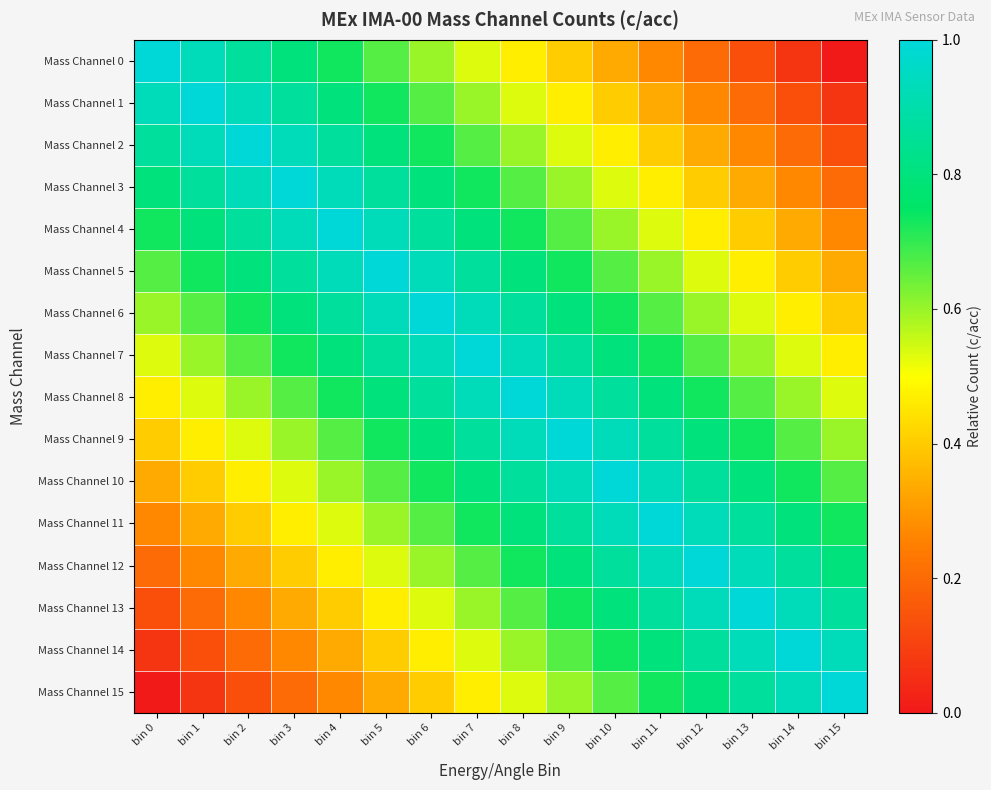

Reading right to left, what are all the values shown in this chart?

Mass Channel 0: bin 15=0.0	bin 14=0.1	bin 13=0.1	bin 12=0.2	bin 11=0.3	bin 10=0.3	bin 9=0.4	bin 8=0.5	bin 7=0.5	bin 6=0.6	bin 5=0.7	bin 4=0.7	bin 3=0.8	bin 2=0.9	bin 1=0.9	bin 0=1.0
Mass Channel 1: bin 15=0.1	bin 14=0.1	bin 13=0.2	bin 12=0.3	bin 11=0.3	bin 10=0.4	bin 9=0.5	bin 8=0.5	bin 7=0.6	bin 6=0.7	bin 5=0.7	bin 4=0.8	bin 3=0.9	bin 2=0.9	bin 1=1.0	bin 0=0.9
Mass Channel 2: bin 15=0.1	bin 14=0.2	bin 13=0.3	bin 12=0.3	bin 11=0.4	bin 10=0.5	bin 9=0.5	bin 8=0.6	bin 7=0.7	bin 6=0.7	bin 5=0.8	bin 4=0.9	bin 3=0.9	bin 2=1.0	bin 1=0.9	bin 0=0.9
Mass Channel 3: bin 15=0.2	bin 14=0.3	bin 13=0.3	bin 12=0.4	bin 11=0.5	bin 10=0.5	bin 9=0.6	bin 8=0.7	bin 7=0.7	bin 6=0.8	bin 5=0.9	bin 4=0.9	bin 3=1.0	bin 2=0.9	bin 1=0.9	bin 0=0.8
Mass Channel 4: bin 15=0.3	bin 14=0.3	bin 13=0.4	bin 12=0.5	bin 11=0.5	bin 10=0.6	bin 9=0.7	bin 8=0.7	bin 7=0.8	bin 6=0.9	bin 5=0.9	bin 4=1.0	bin 3=0.9	bin 2=0.9	bin 1=0.8	bin 0=0.7
Mass Channel 5: bin 15=0.3	bin 14=0.4	bin 13=0.5	bin 12=0.5	bin 11=0.6	bin 10=0.7	bin 9=0.7	bin 8=0.8	bin 7=0.9	bin 6=0.9	bin 5=1.0	bin 4=0.9	bin 3=0.9	bin 2=0.8	bin 1=0.7	bin 0=0.7
Mass Channel 6: bin 15=0.4	bin 14=0.5	bin 13=0.5	bin 12=0.6	bin 11=0.7	bin 10=0.7	bin 9=0.8	bin 8=0.9	bin 7=0.9	bin 6=1.0	bin 5=0.9	bin 4=0.9	bin 3=0.8	bin 2=0.7	bin 1=0.7	bin 0=0.6
Mass Channel 7: bin 15=0.5	bin 14=0.5	bin 13=0.6	bin 12=0.7	bin 11=0.7	bin 10=0.8	bin 9=0.9	bin 8=0.9	bin 7=1.0	bin 6=0.9	bin 5=0.9	bin 4=0.8	bin 3=0.7	bin 2=0.7	bin 1=0.6	bin 0=0.5
Mass Channel 8: bin 15=0.5	bin 14=0.6	bin 13=0.7	bin 12=0.7	bin 11=0.8	bin 10=0.9	bin 9=0.9	bin 8=1.0	bin 7=0.9	bin 6=0.9	bin 5=0.8	bin 4=0.7	bin 3=0.7	bin 2=0.6	bin 1=0.5	bin 0=0.5
Mass Channel 9: bin 15=0.6	bin 14=0.7	bin 13=0.7	bin 12=0.8	bin 11=0.9	bin 10=0.9	bin 9=1.0	bin 8=0.9	bin 7=0.9	bin 6=0.8	bin 5=0.7	bin 4=0.7	bin 3=0.6	bin 2=0.5	bin 1=0.5	bin 0=0.4
Mass Channel 10: bin 15=0.7	bin 14=0.7	bin 13=0.8	bin 12=0.9	bin 11=0.9	bin 10=1.0	bin 9=0.9	bin 8=0.9	bin 7=0.8	bin 6=0.7	bin 5=0.7	bin 4=0.6	bin 3=0.5	bin 2=0.5	bin 1=0.4	bin 0=0.3
Mass Channel 11: bin 15=0.7	bin 14=0.8	bin 13=0.9	bin 12=0.9	bin 11=1.0	bin 10=0.9	bin 9=0.9	bin 8=0.8	bin 7=0.7	bin 6=0.7	bin 5=0.6	bin 4=0.5	bin 3=0.5	bin 2=0.4	bin 1=0.3	bin 0=0.3
Mass Channel 12: bin 15=0.8	bin 14=0.9	bin 13=0.9	bin 12=1.0	bin 11=0.9	bin 10=0.9	bin 9=0.8	bin 8=0.7	bin 7=0.7	bin 6=0.6	bin 5=0.5	bin 4=0.5	bin 3=0.4	bin 2=0.3	bin 1=0.3	bin 0=0.2
Mass Channel 13: bin 15=0.9	bin 14=0.9	bin 13=1.0	bin 12=0.9	bin 11=0.9	bin 10=0.8	bin 9=0.7	bin 8=0.7	bin 7=0.6	bin 6=0.5	bin 5=0.5	bin 4=0.4	bin 3=0.3	bin 2=0.3	bin 1=0.2	bin 0=0.1
Mass Channel 14: bin 15=0.9	bin 14=1.0	bin 13=0.9	bin 12=0.9	bin 11=0.8	bin 10=0.7	bin 9=0.7	bin 8=0.6	bin 7=0.5	bin 6=0.5	bin 5=0.4	bin 4=0.3	bin 3=0.3	bin 2=0.2	bin 1=0.1	bin 0=0.1
Mass Channel 15: bin 15=1.0	bin 14=0.9	bin 13=0.9	bin 12=0.8	bin 11=0.7	bin 10=0.7	bin 9=0.6	bin 8=0.5	bin 7=0.5	bin 6=0.4	bin 5=0.3	bin 4=0.3	bin 3=0.2	bin 2=0.1	bin 1=0.1	bin 0=0.0